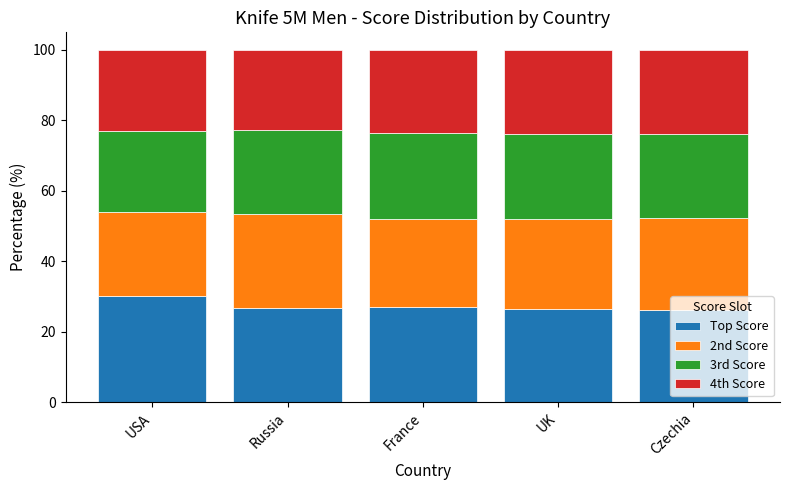

What is the total value across all series at USA?

100.0